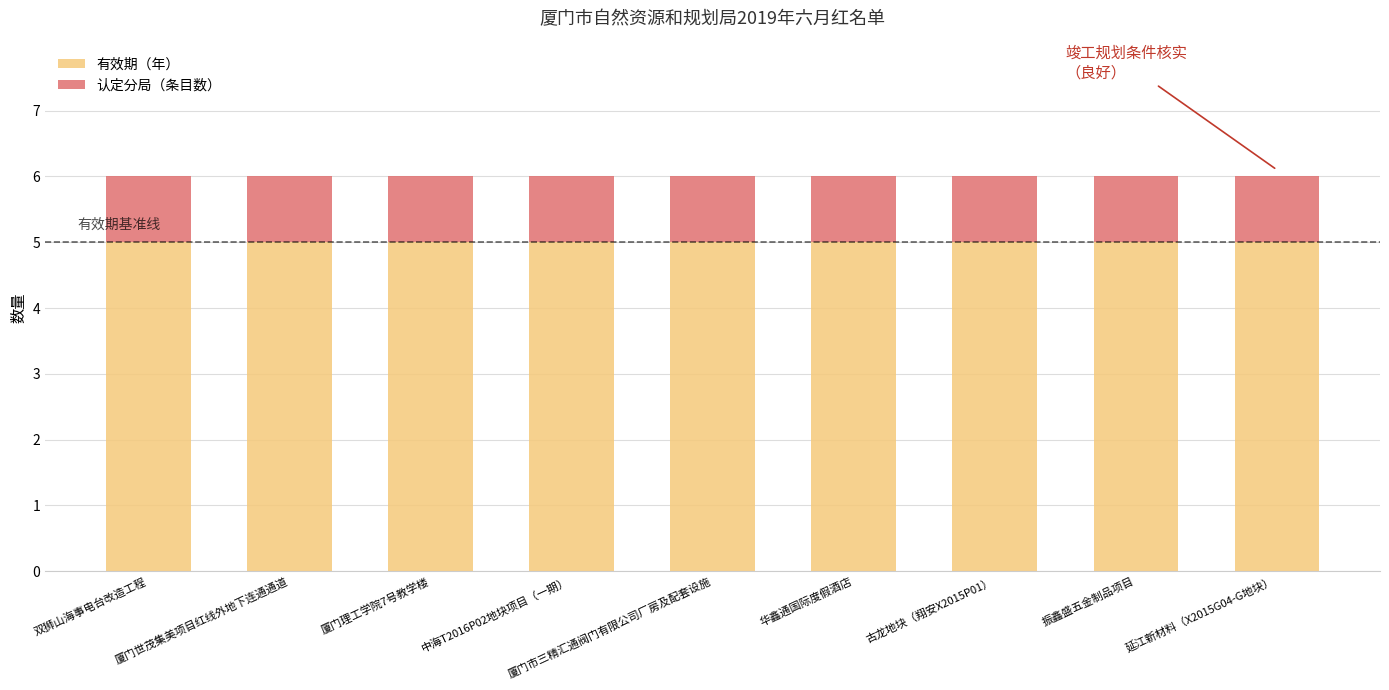

How many categories are shown in the chart?

9